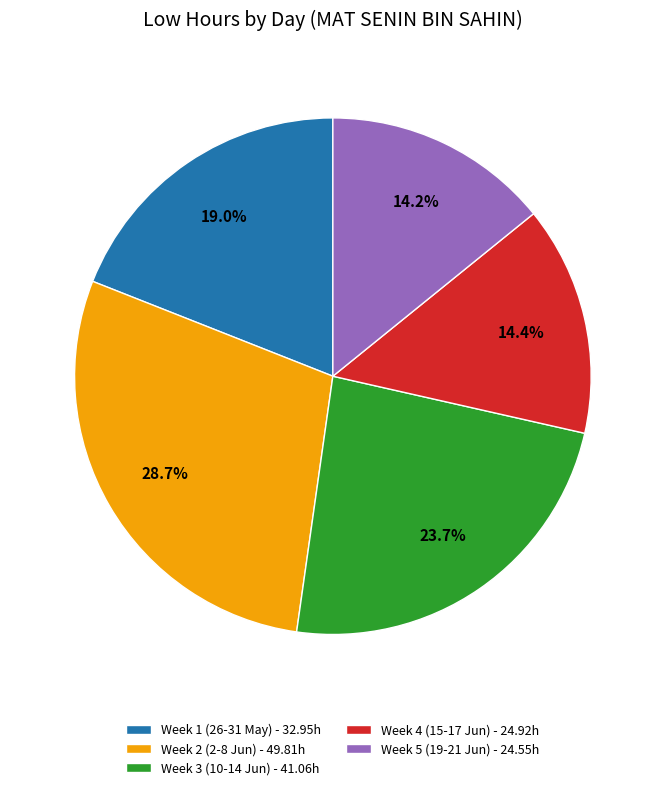

Count the number of slices in the pie.

5